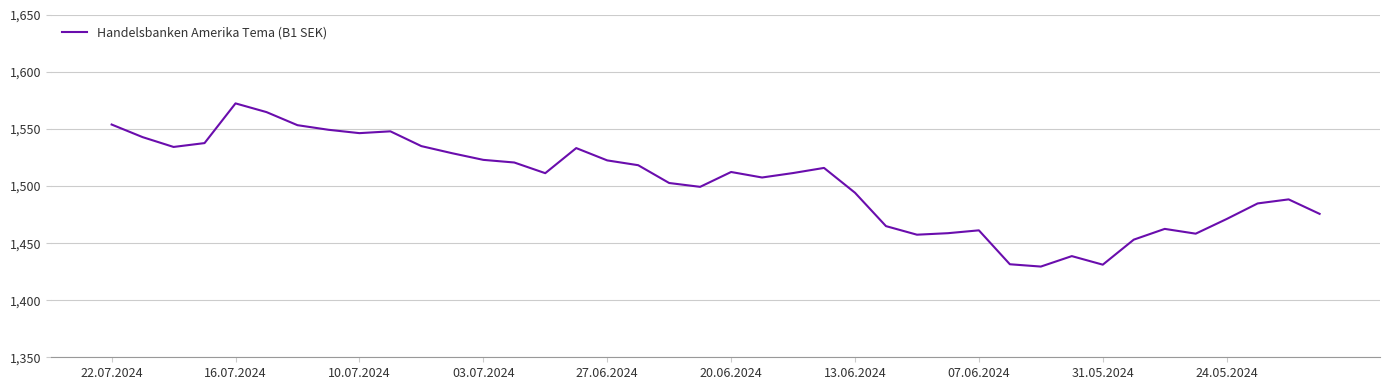

Is this an area chart (filled region under the line)?

No